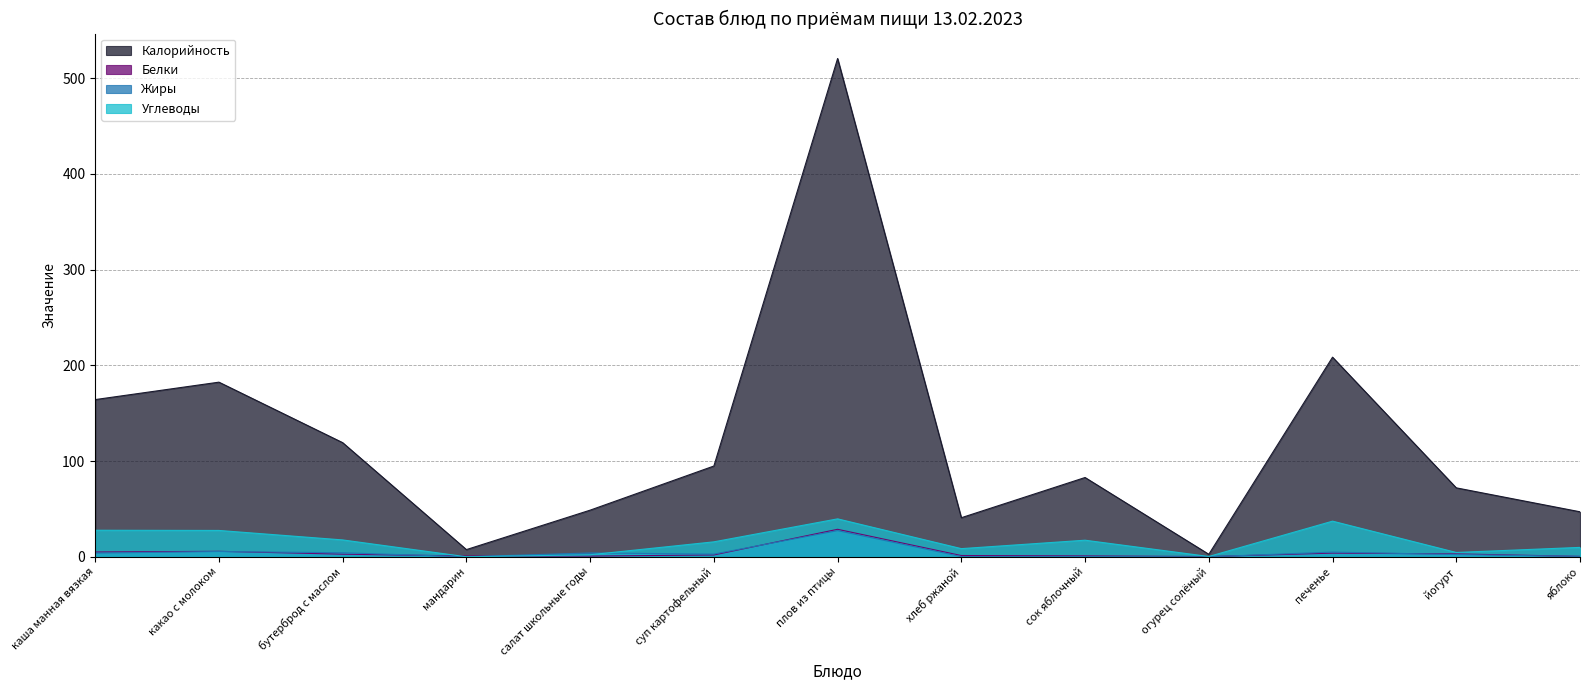

What is the value of the Калорийность point at the 8th from the left?

40.8